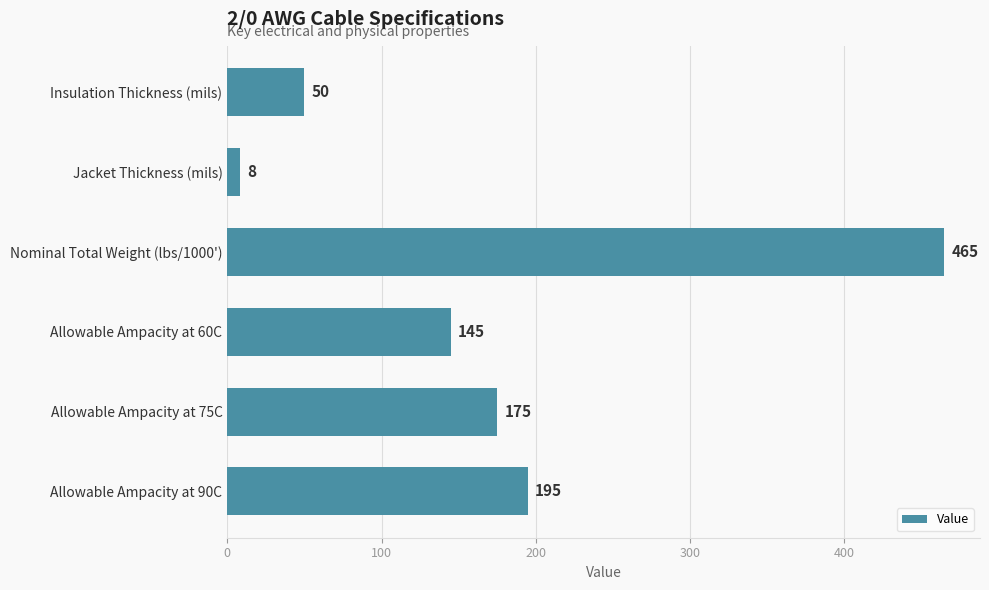

What is the approximate value at Allowable Ampacity at 75C, to the nearest 50?

200